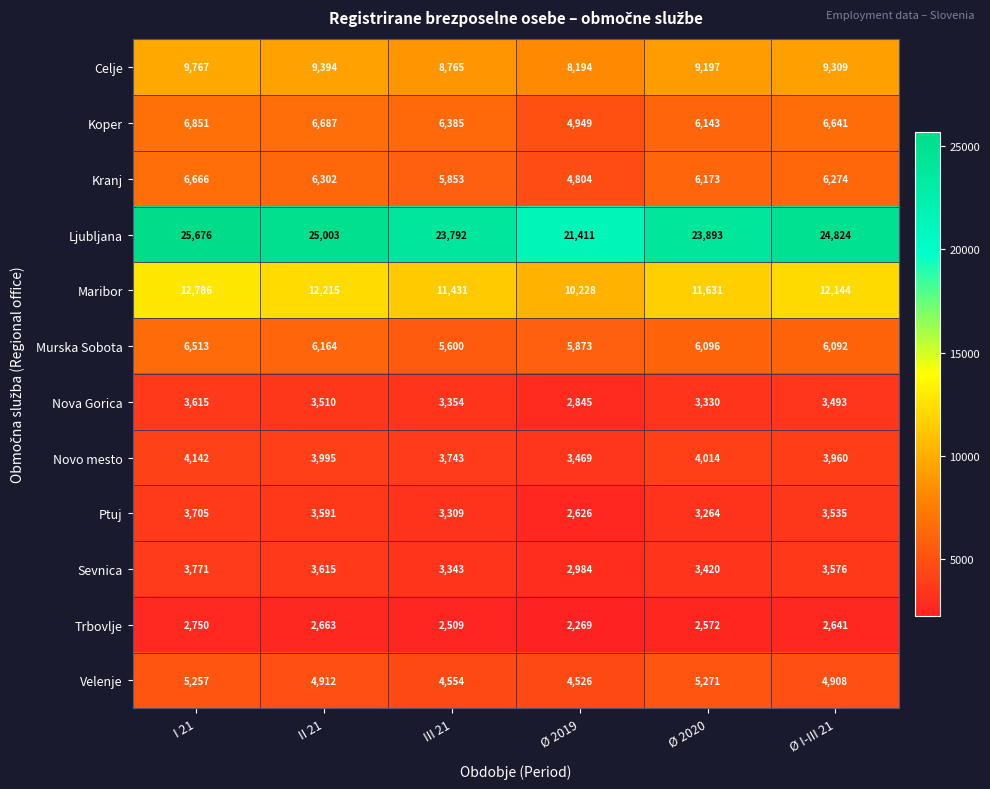

Is it true that Velenje equals 5257 at I 21?

True